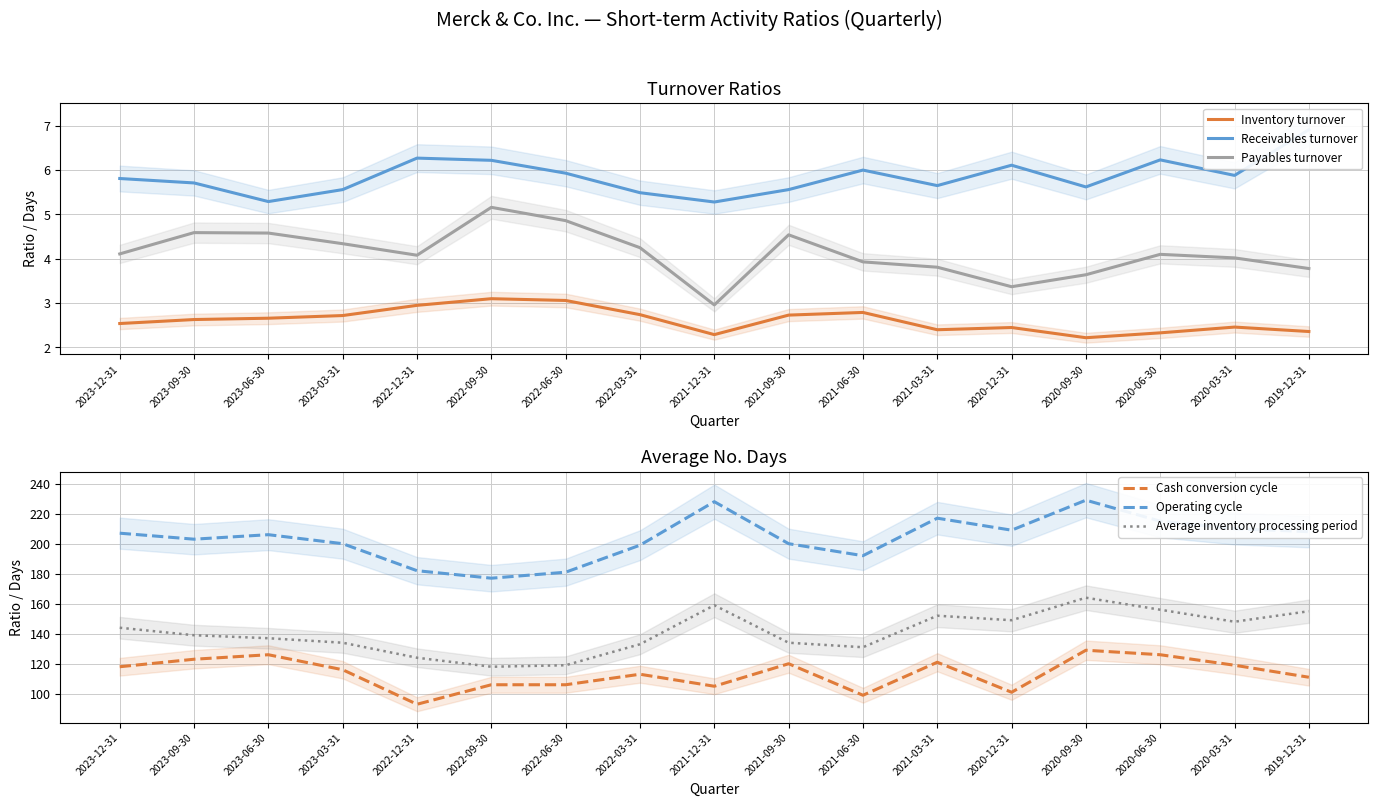

Which series changed the most between 2021-12-31 and 2020-03-31?

Operating cycle